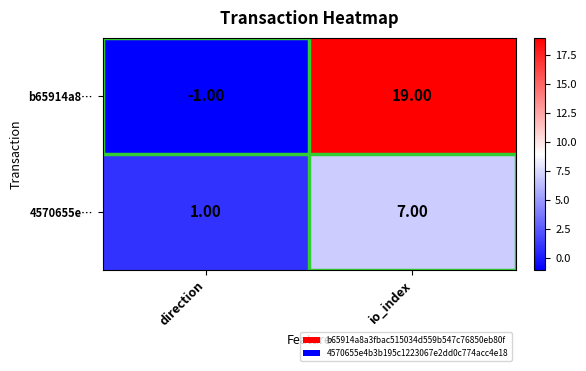

Which series changed the most between direction and io_index?

b65914a8…